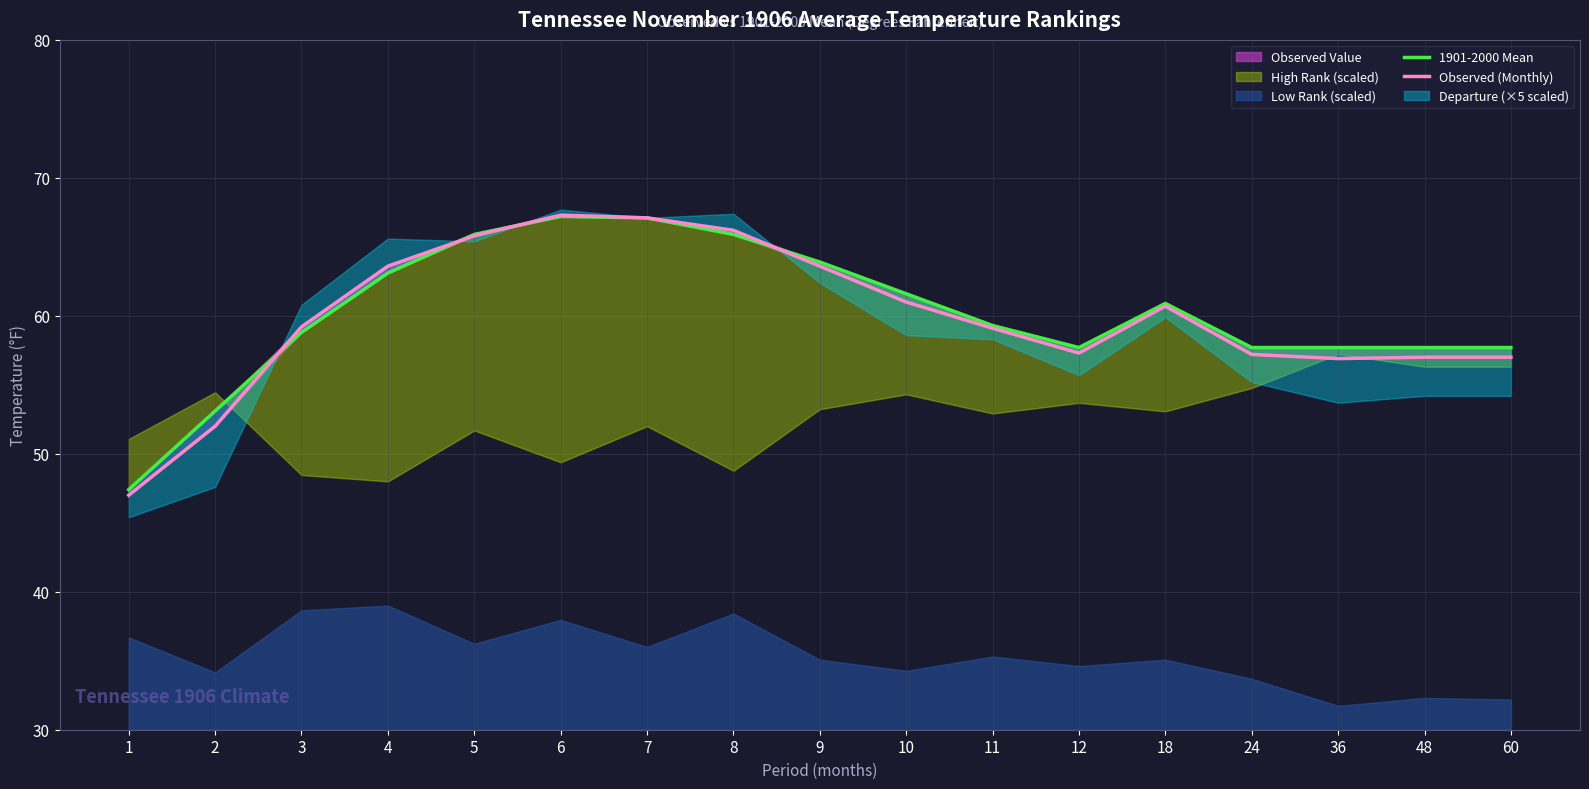

True or false: 1901-2000 Mean has a value of 41.7 at 4.

False